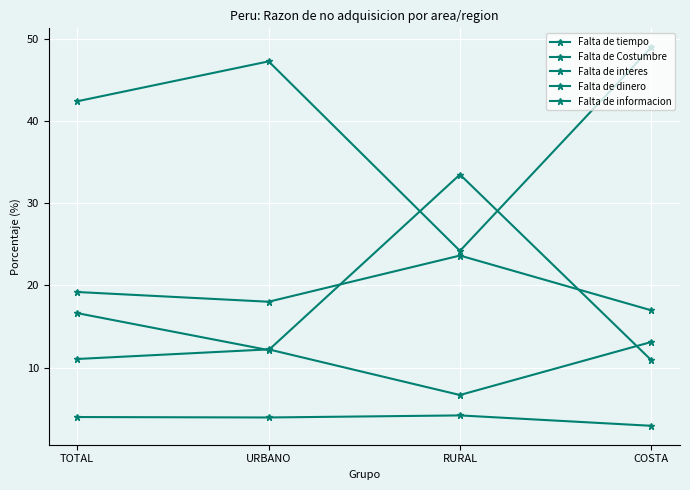

True or false: Falta de dinero has a value of 19.2 at TOTAL.

True